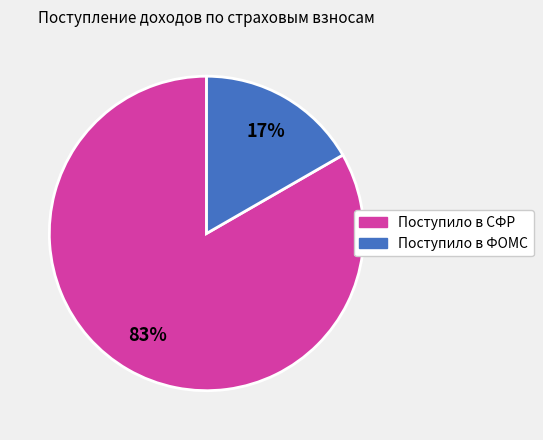

What percentage is the Поступило в СФР slice, to the nearest percent?

83%